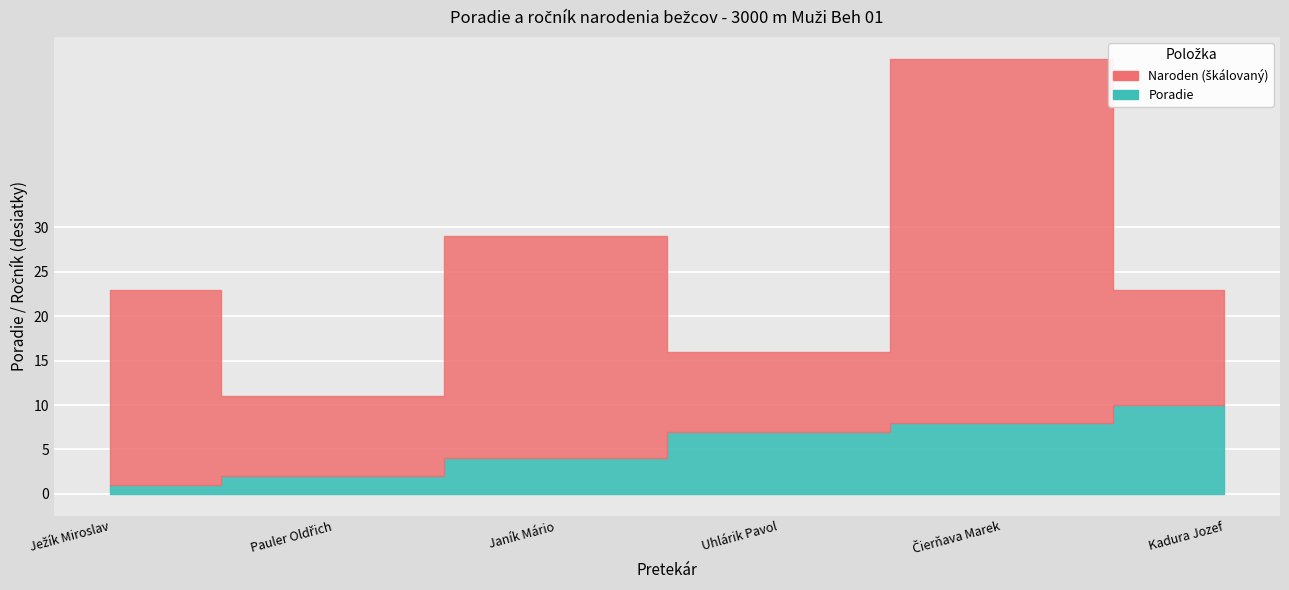

What is the label of the 1st point from the right?

Kadura Jozef